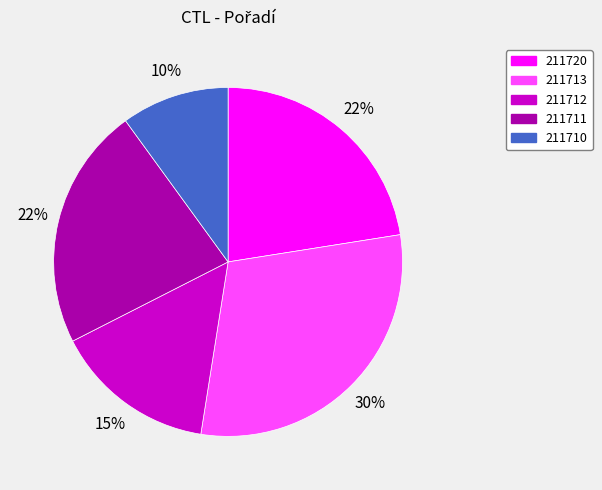

What percentage is the 211712 slice, to the nearest percent?

15%